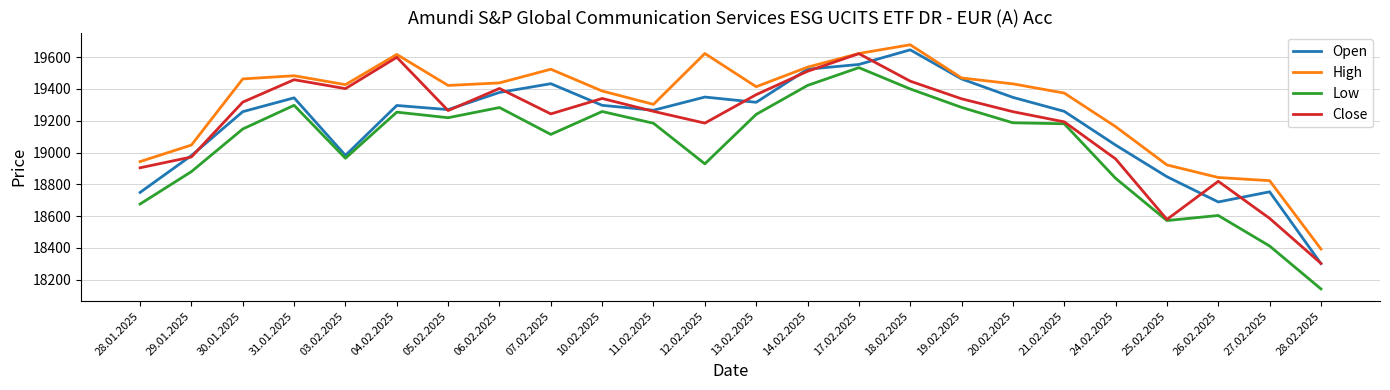

What is the spread (max minus min) of values at 12.02.2025?

694